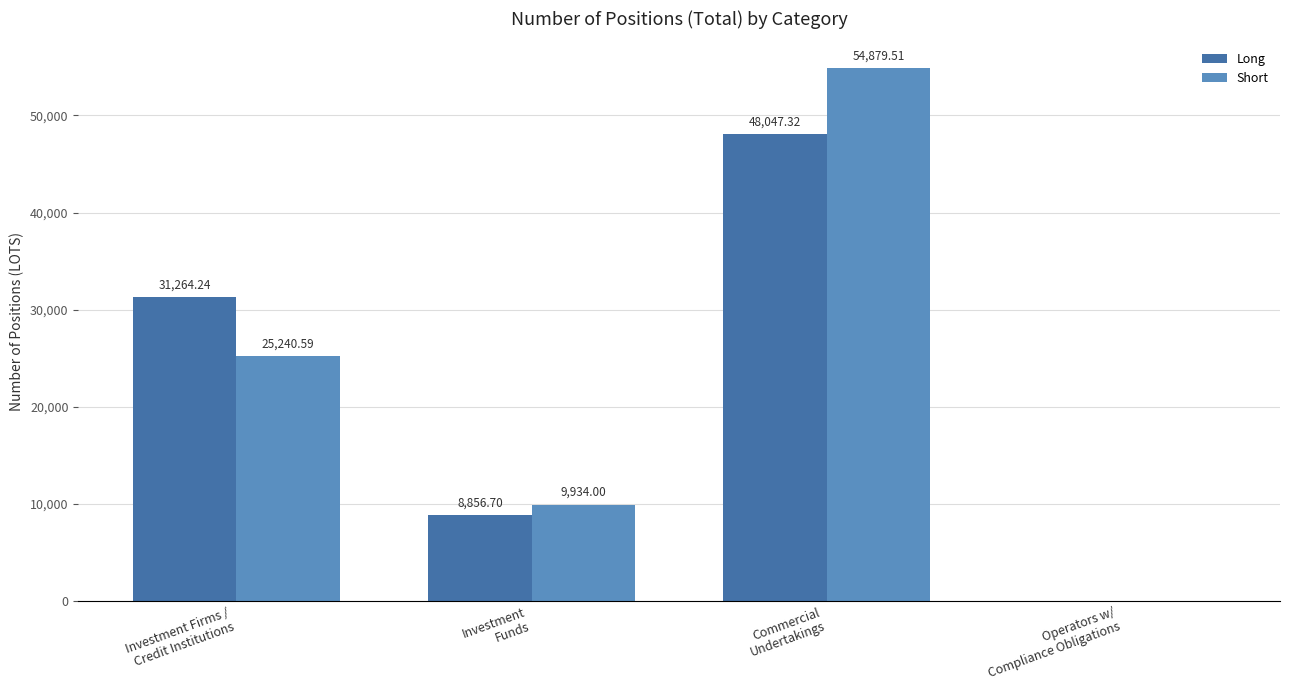

Which series changed the most between Investment
Funds and Commercial
Undertakings?

Short